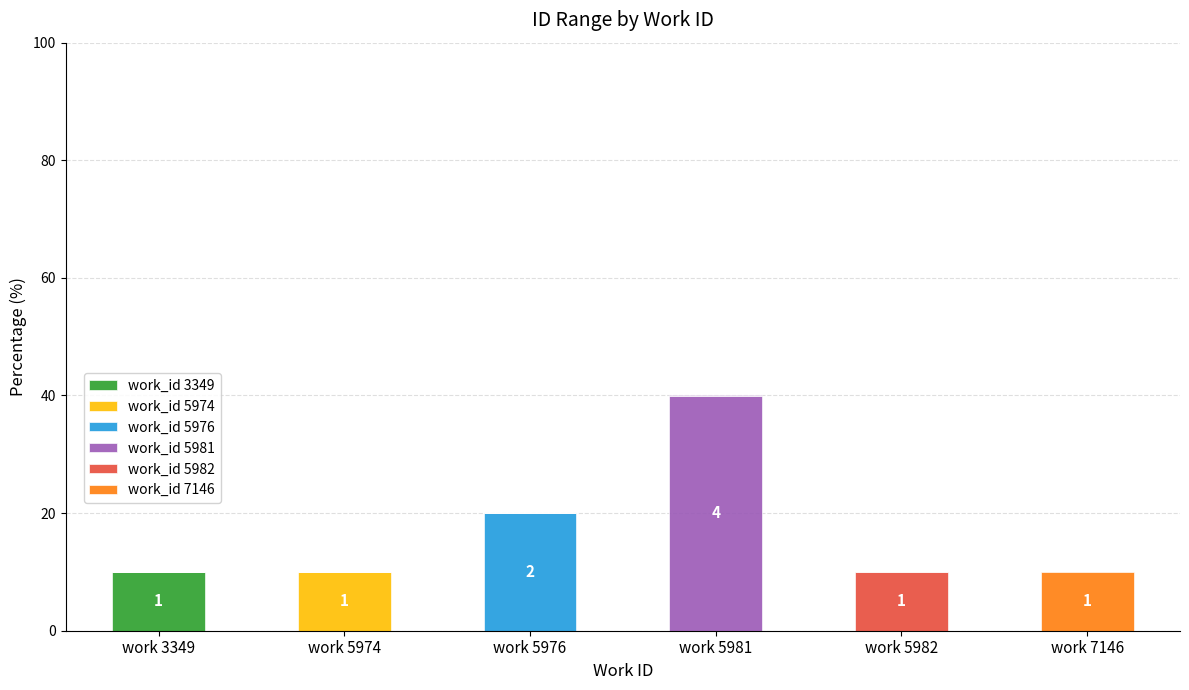

At which label does work_id 3349 reach its peak?

work 3349